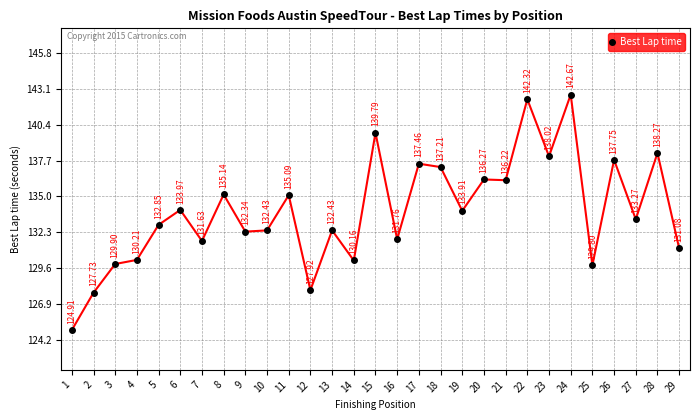

What is the change in value from 13 to 19?

+1.5